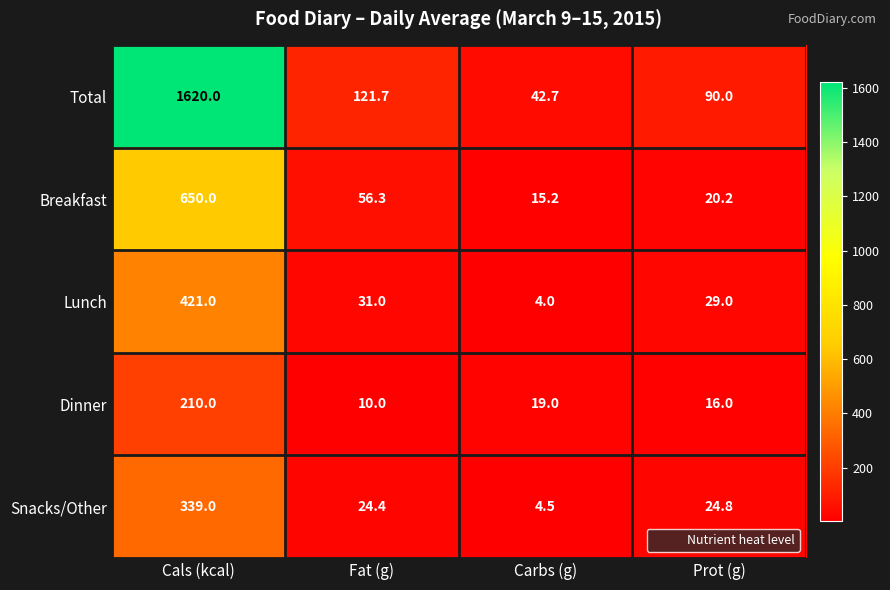

At which category is the sum across all series the highest?

Cals (kcal)